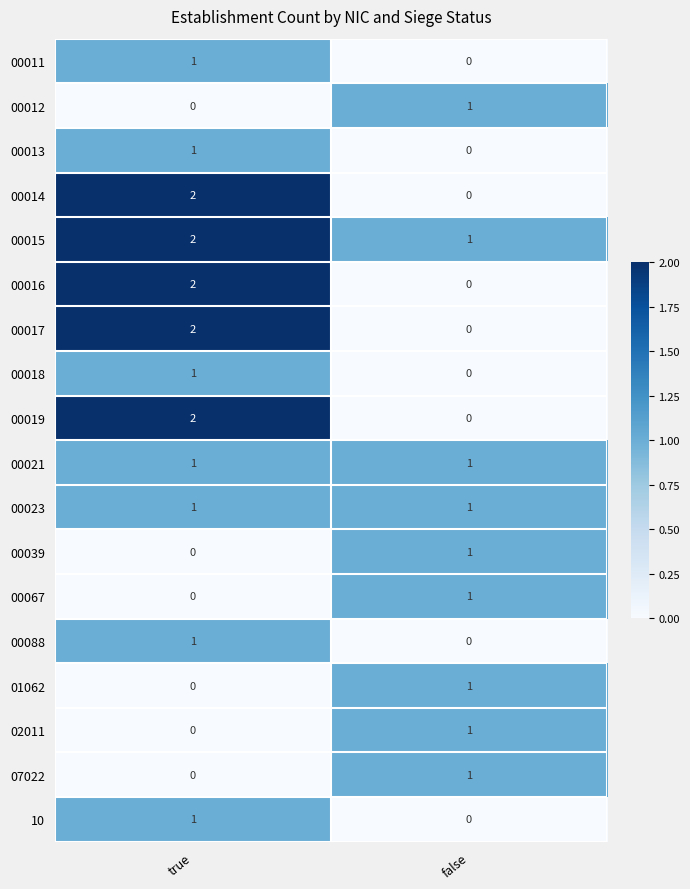

The 00011 series shows -1 at false. True or false?

False